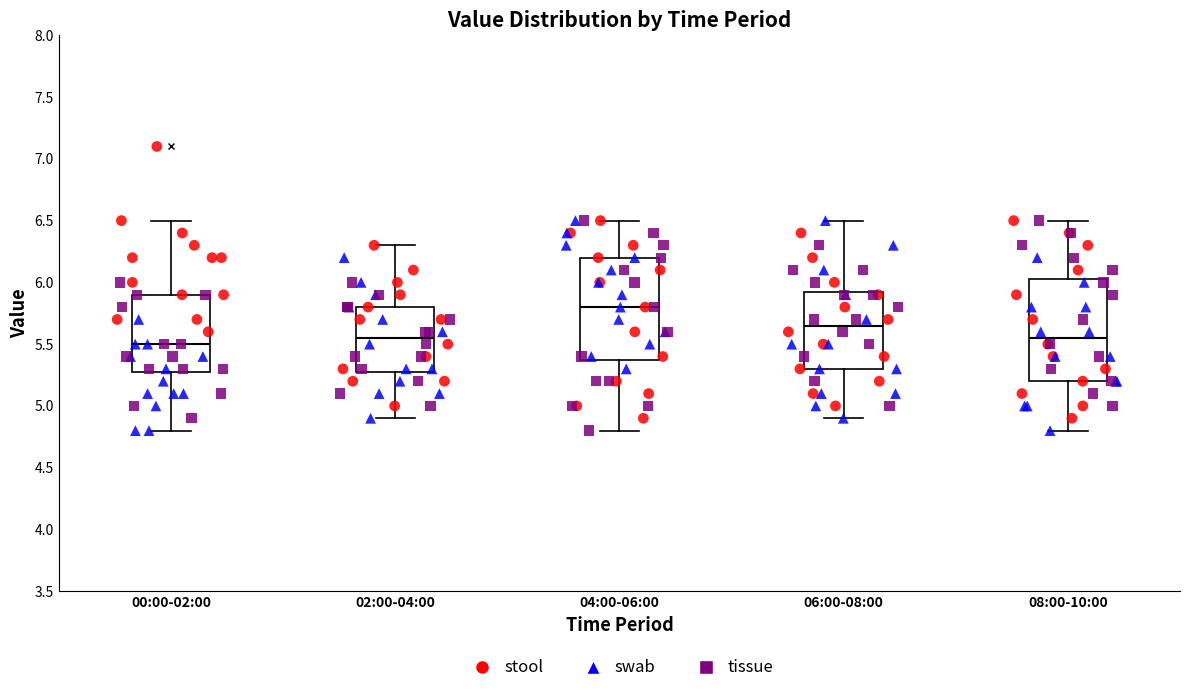

Reading left to right, read every box against the y-axis: the position of its median line, the range the box covers, and the ends of its whiskers. The values are not printed on the chart, so give them approximately, as read against the axis.

00:00-02:00: median 5.50, box 5.30 to 5.90, whiskers 4.80 to 6.50
02:00-04:00: median 5.55, box 5.30 to 5.80, whiskers 4.90 to 6.30
04:00-06:00: median 5.80, box 5.40 to 6.20, whiskers 4.80 to 6.50
06:00-08:00: median 5.65, box 5.30 to 5.95, whiskers 4.90 to 6.50
08:00-10:00: median 5.55, box 5.20 to 6.05, whiskers 4.80 to 6.50